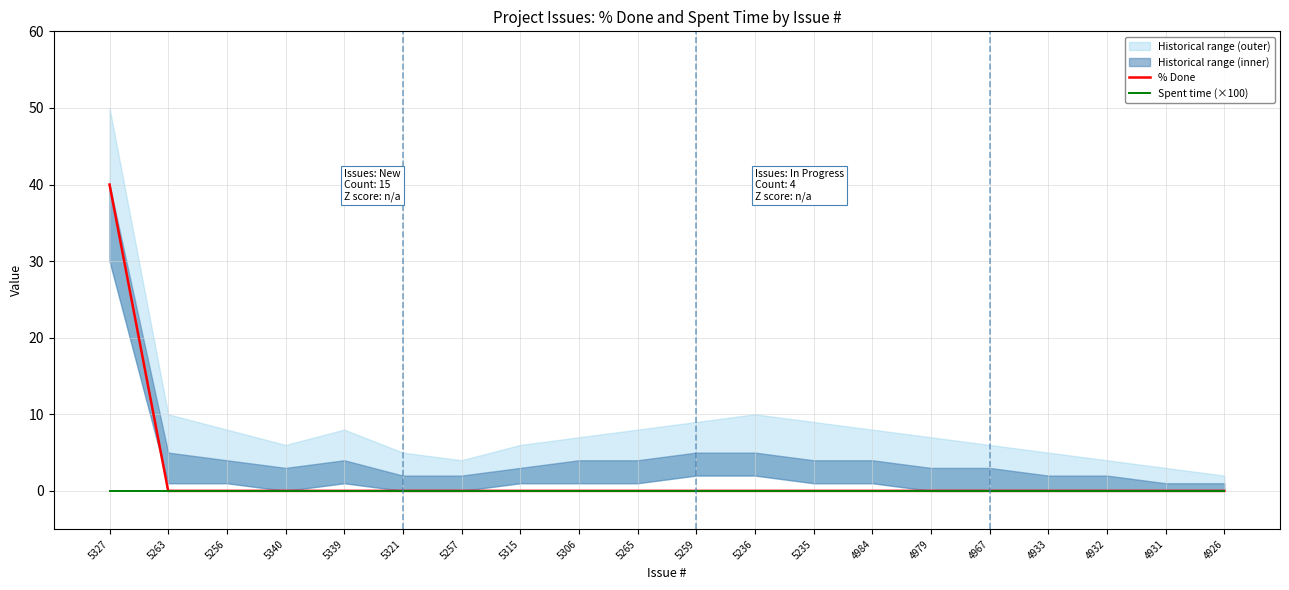

How many lines are shown in the chart?

2